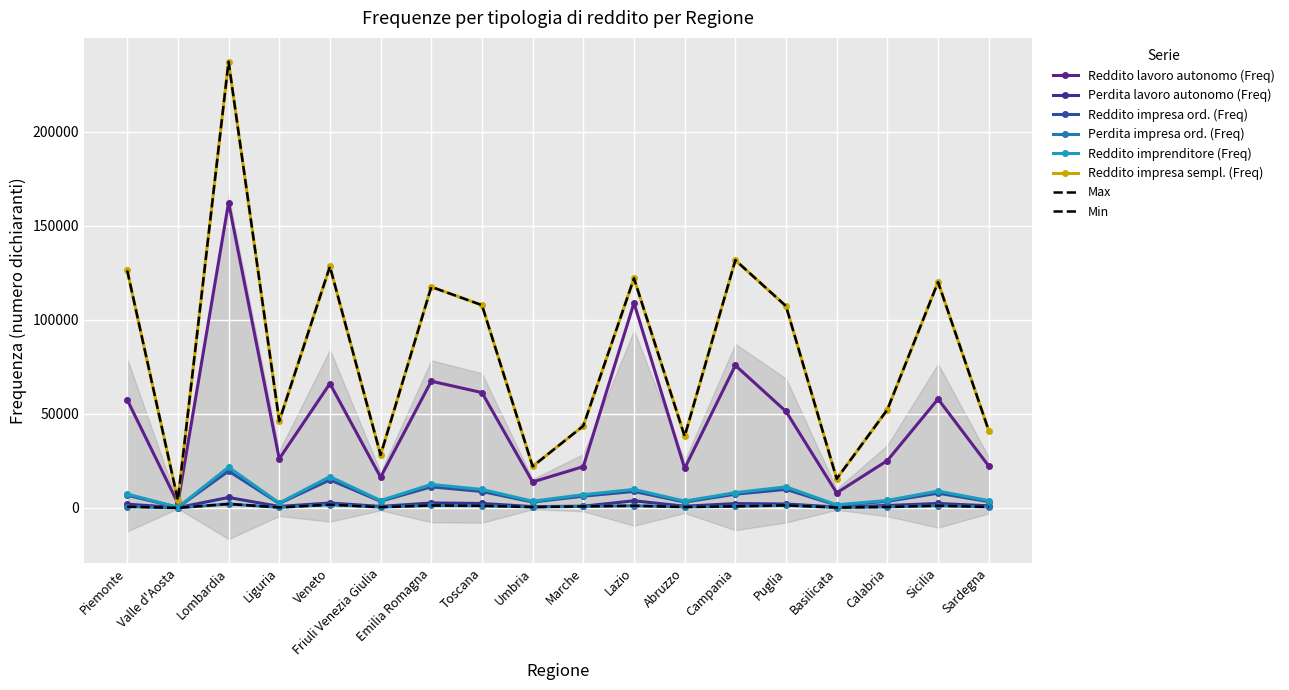

The value of Reddito lavoro autonomo (Freq) at Valle d'Aosta is 1103. True or false?

False